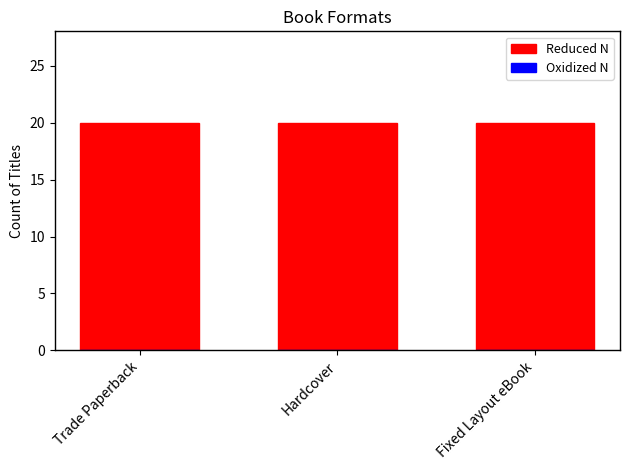

At which label does Reduced N reach its peak?

Trade Paperback